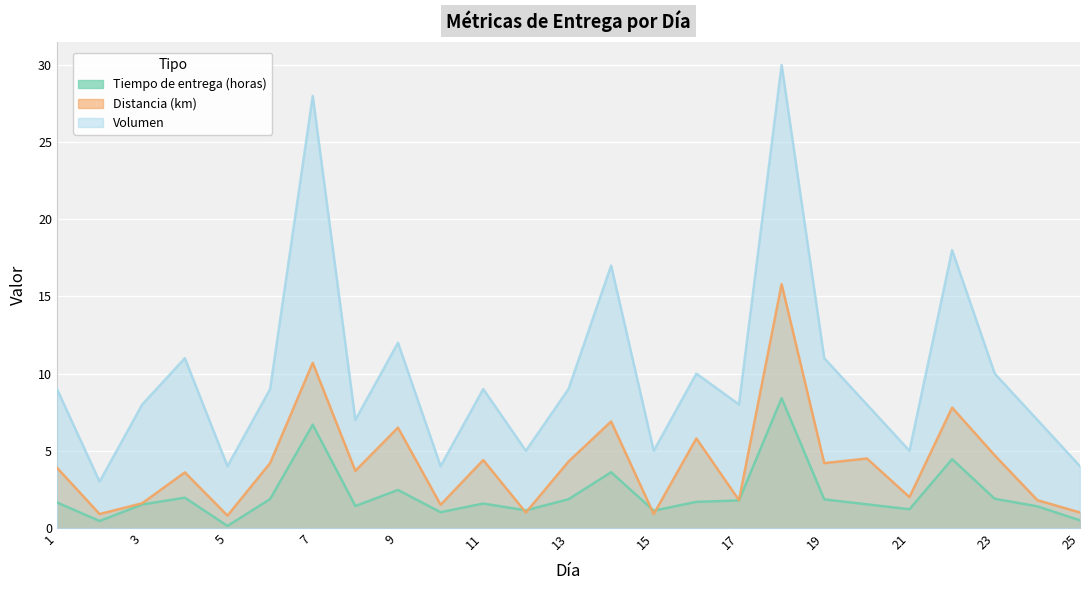

How many distinct data groups are displayed?

3